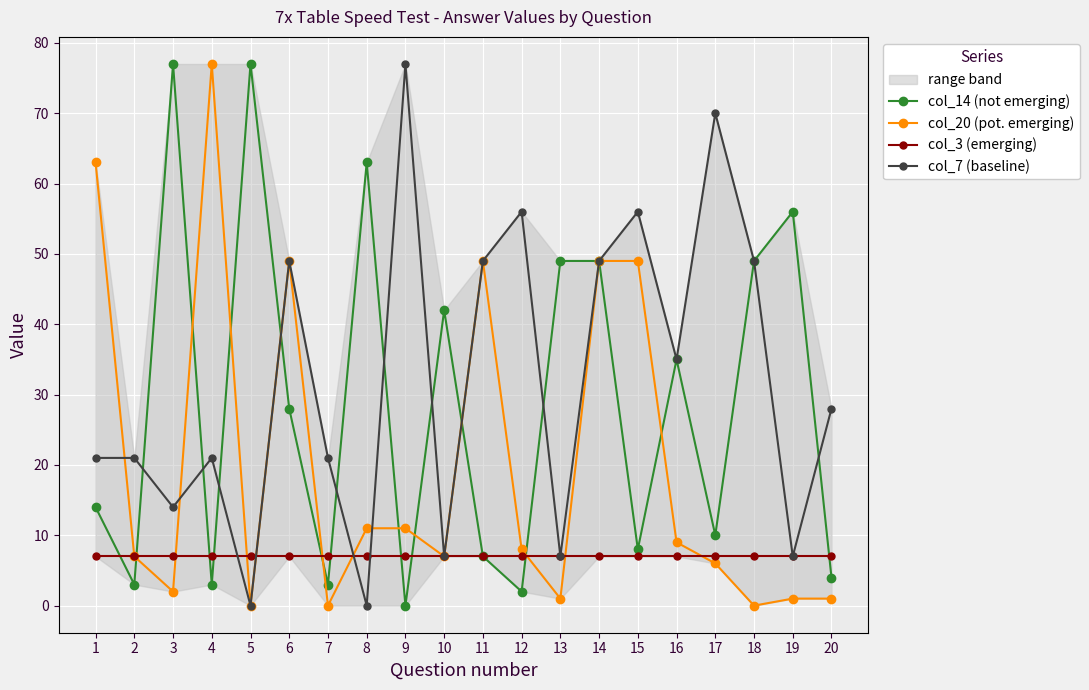

After their last crossing, which series has the higher values: col_20 (pot. emerging) or col_14 (not emerging)?

col_14 (not emerging)